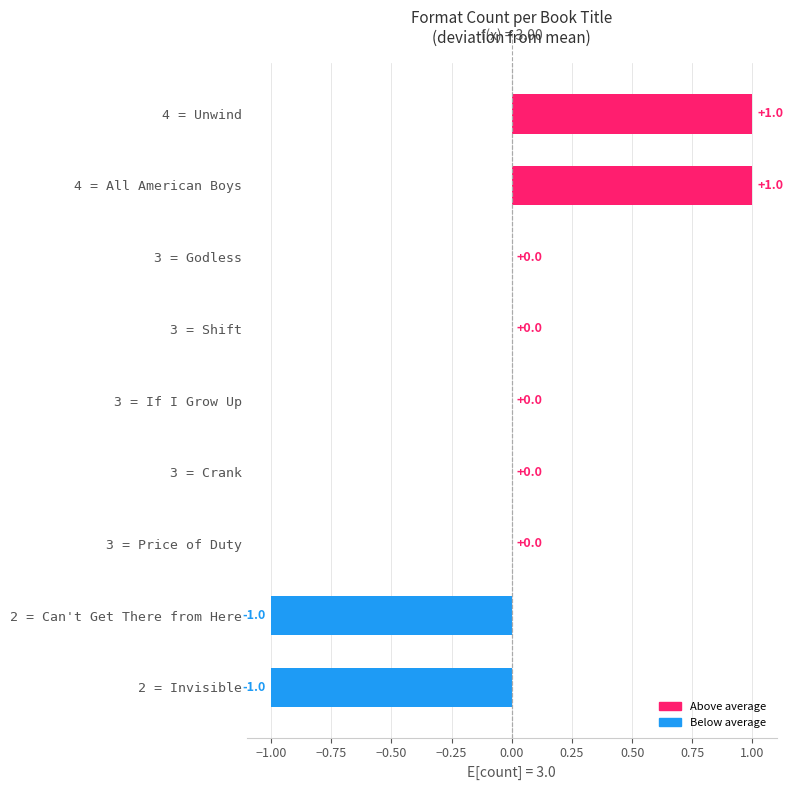

True or false: the data shows 0 at 2 = Can't Get There from Here.

False